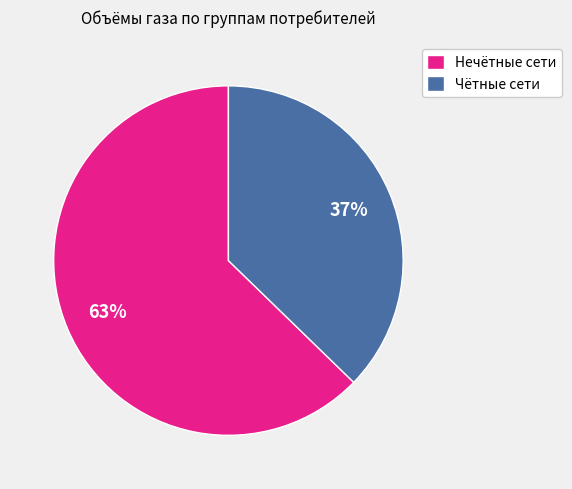

Which slice is the smallest?

Чётные сети